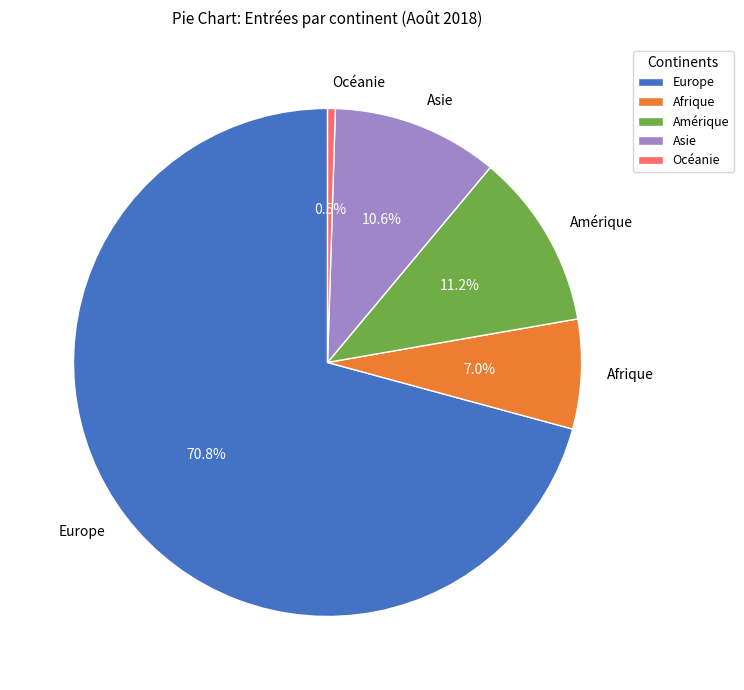

What percentage is the Europe slice, to the nearest percent?

71%